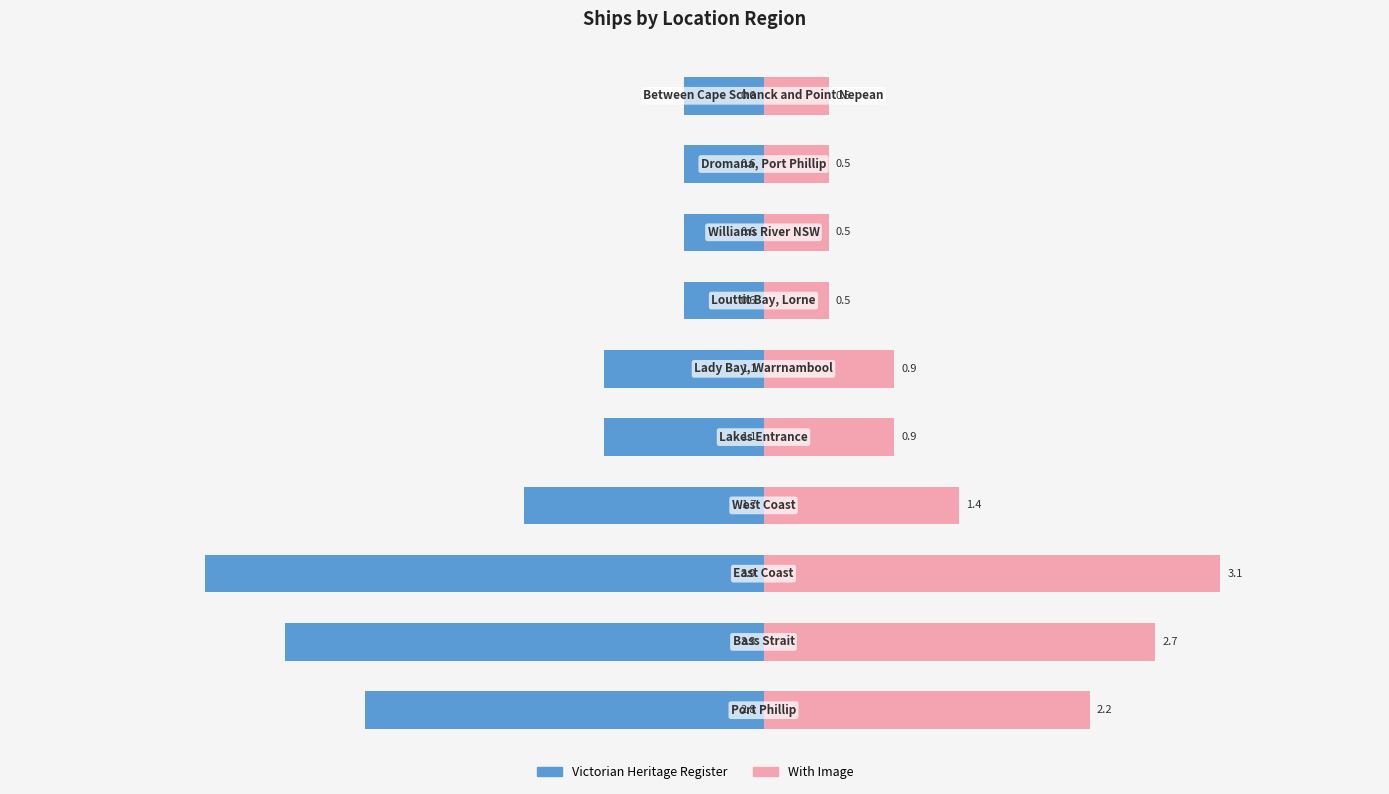

How many Victorian Heritage Register values are between -2 and 0?

7